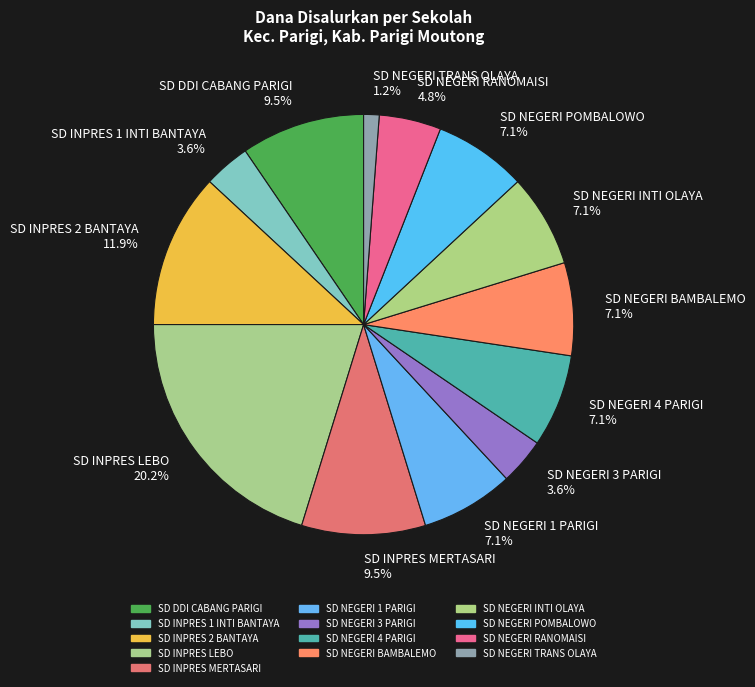

The SD INPRES LEBO slice represents 20% of the pie. True or false?

True